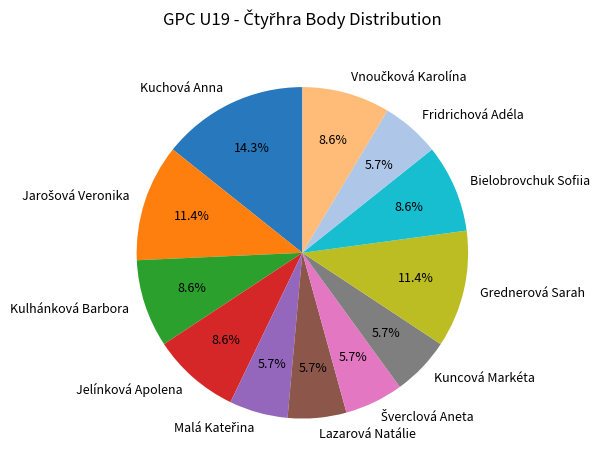

To the nearest percent, what percentage of the pie is Bielobrovchuk Sofiia?

9%